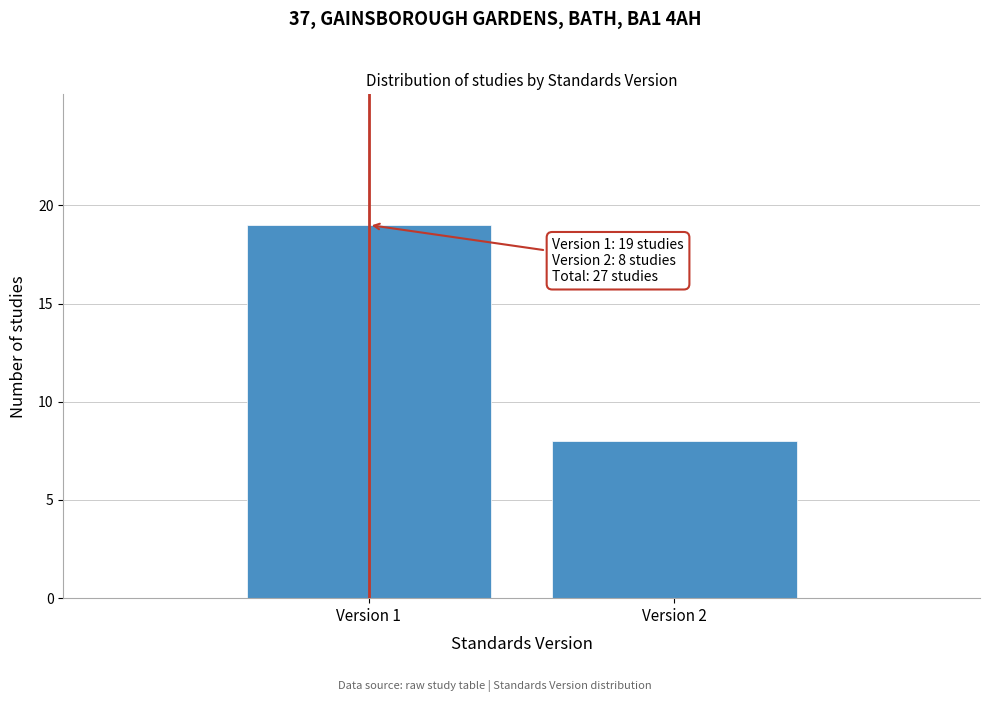

Reading left to right, extract all data points from this chart.

19	8